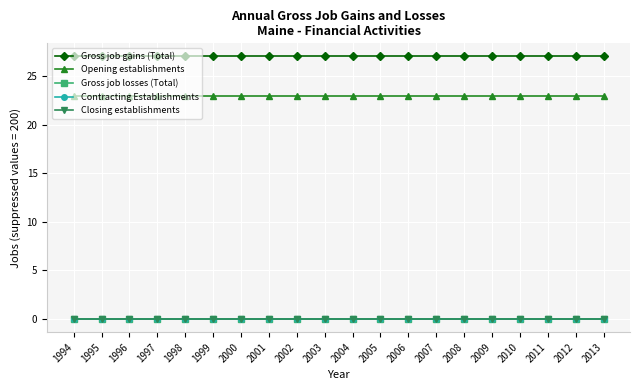

Is this an area chart (filled region under the line)?

No